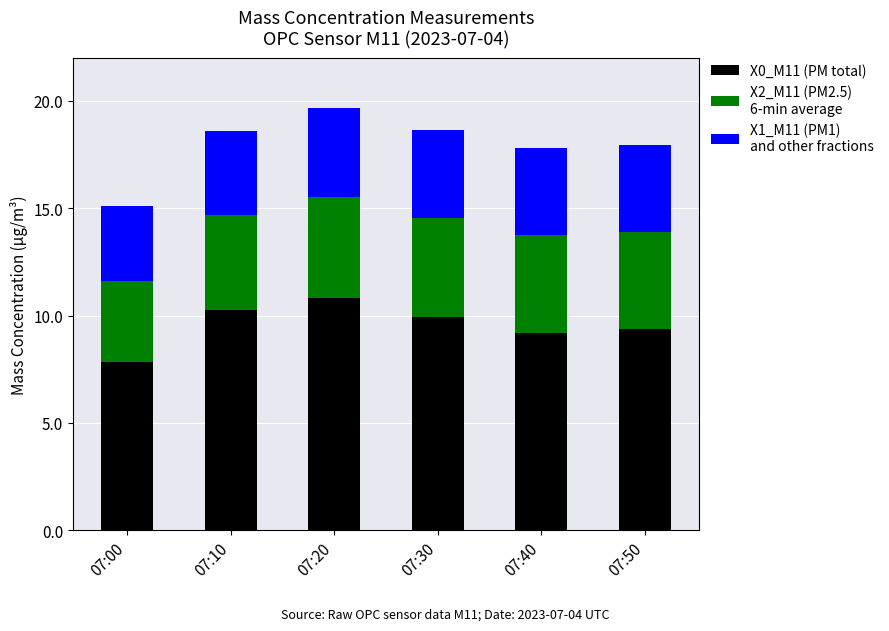

How many categories are shown in the chart?

6